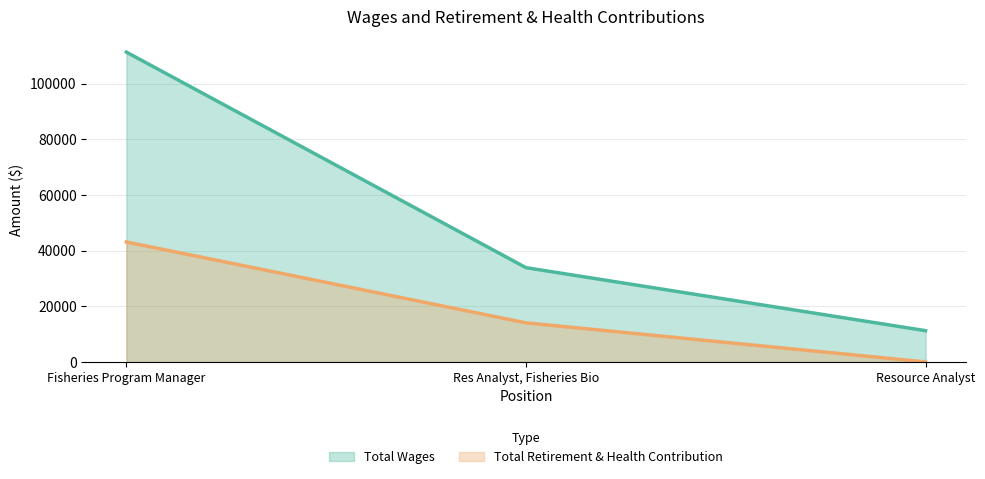

What is the sum of all Total Wages values?

156411